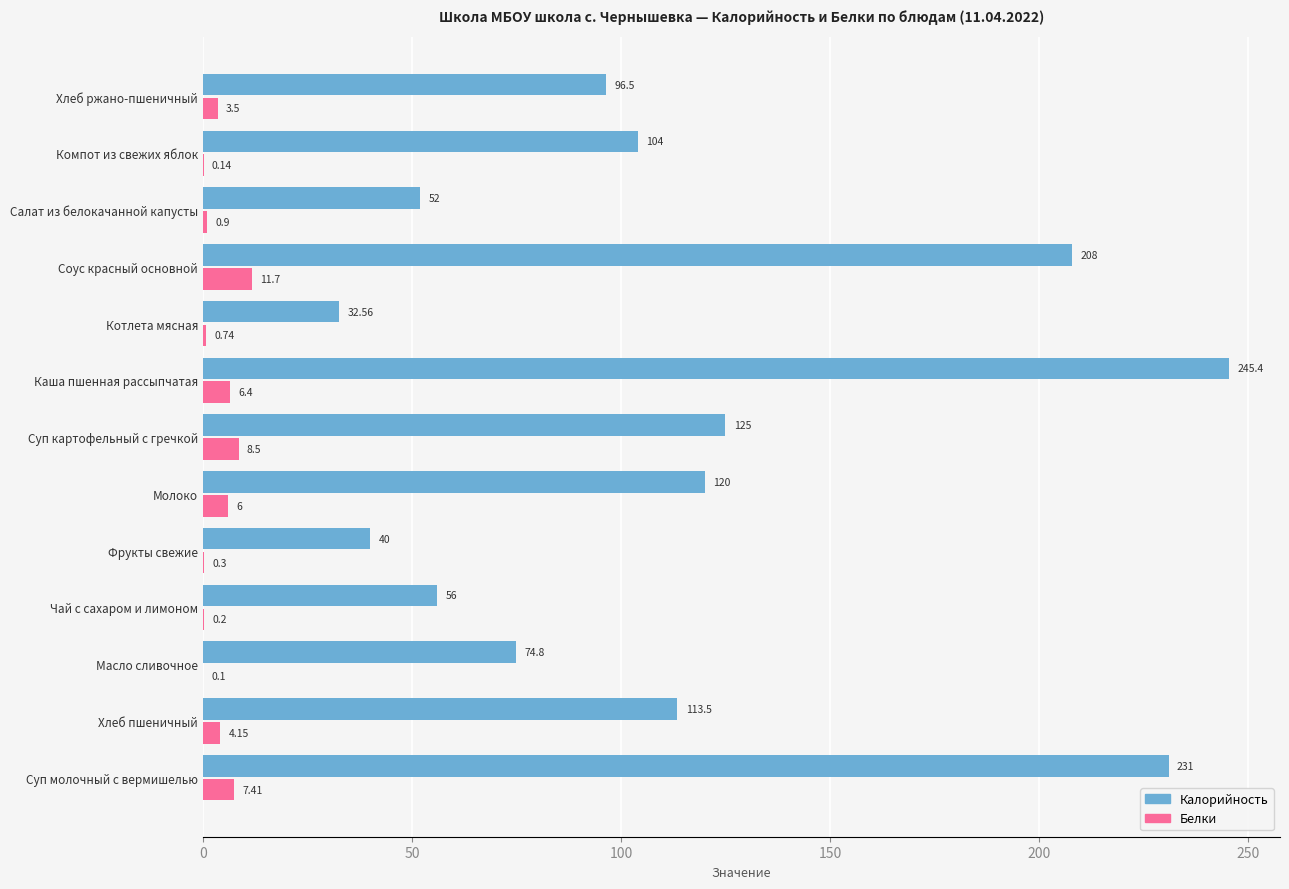

Where is Калорийность nearest to the value 138?

Суп картофельный с гречкой